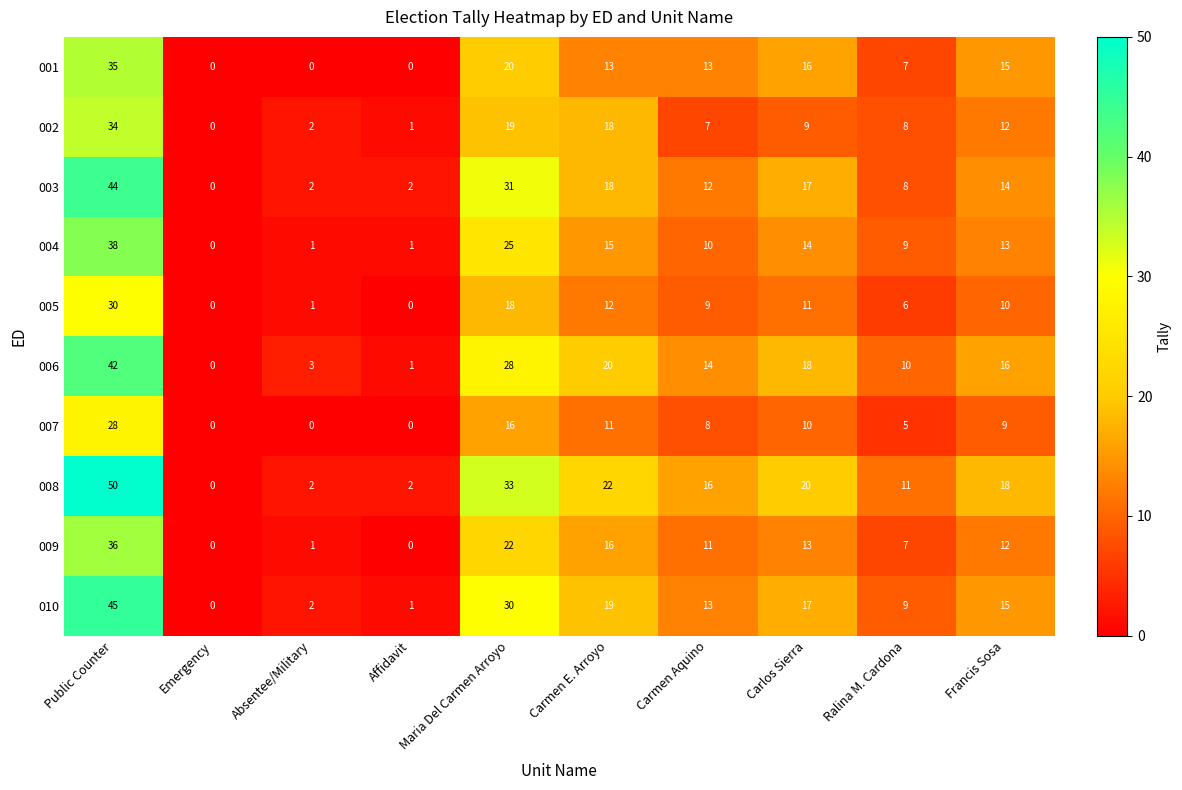

Which label corresponds to the largest value in the chart?

Public Counter